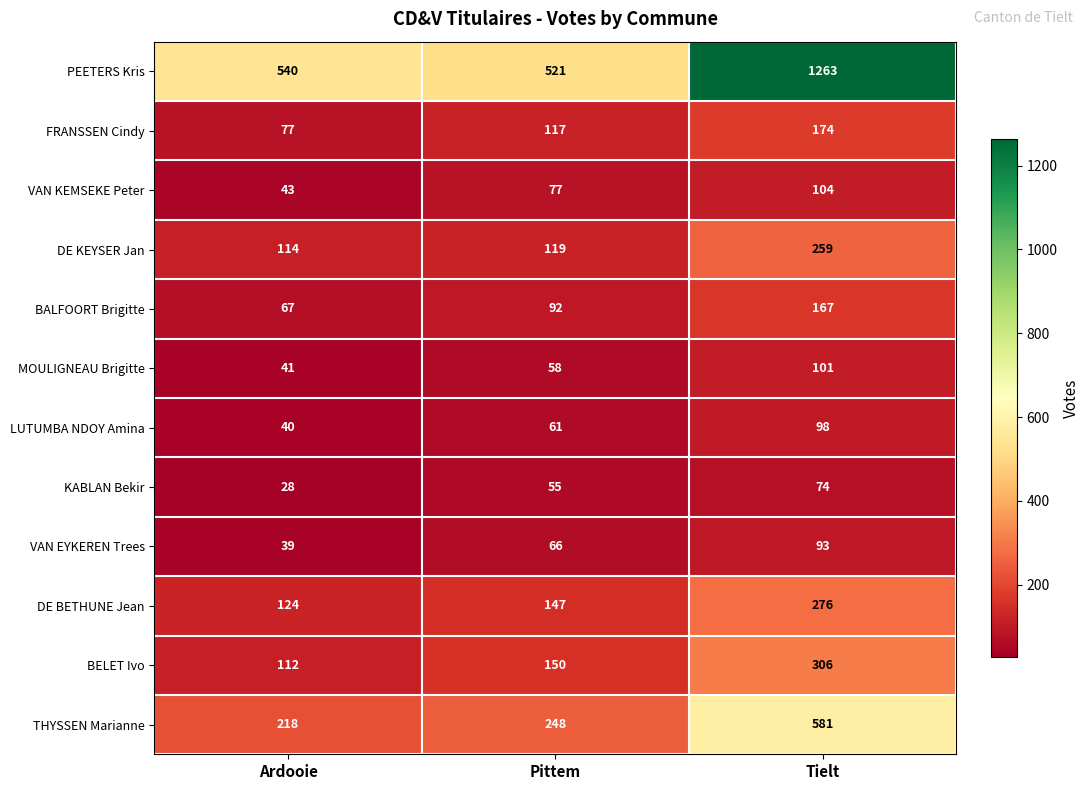

Between Ardooie and Tielt, which series saw the biggest shift?

PEETERS Kris